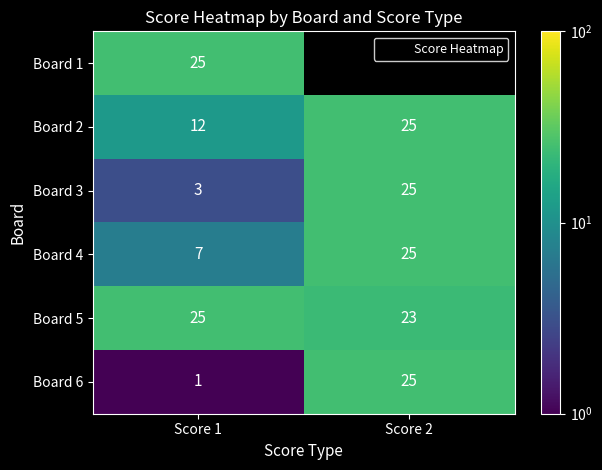

Which has a higher value, Score 2 or Score 1?

Score 1